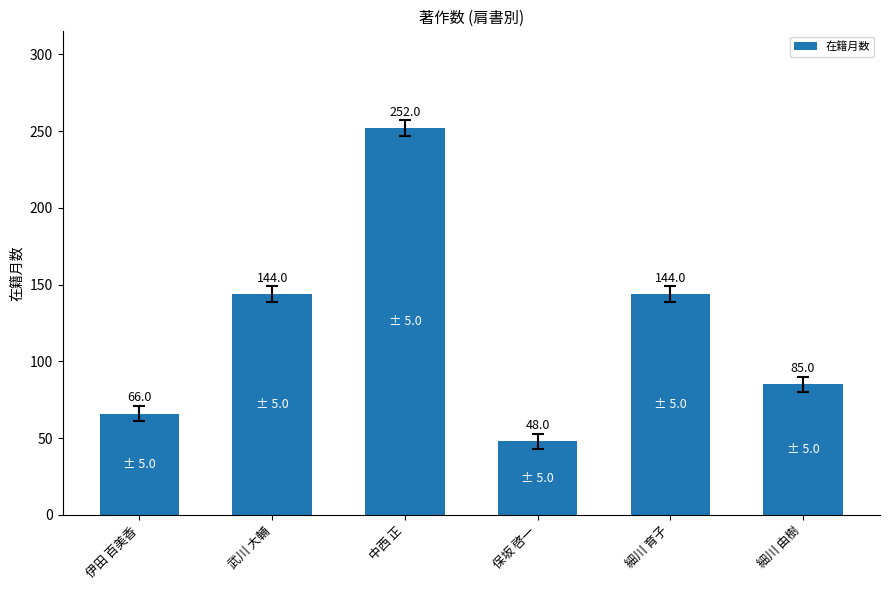

What is the approximate value at 伊田 百美香, to the nearest 50?

50